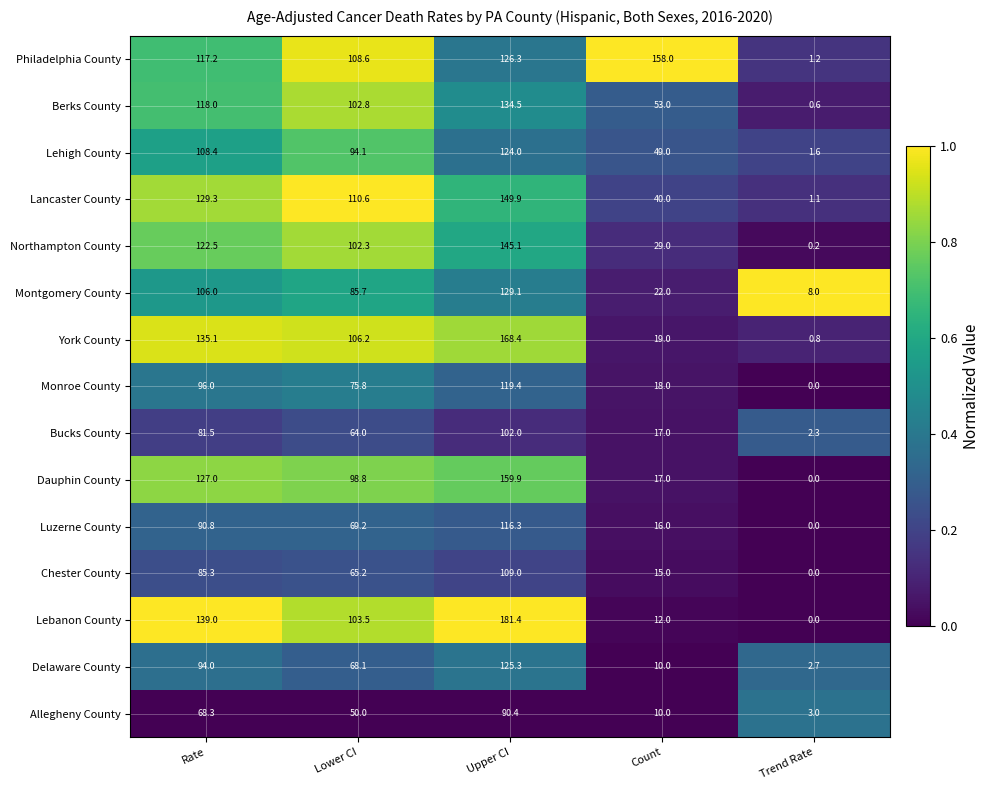

Rank the series by their maximum value, from highest to lowest.

Lebanon County, York County, Dauphin County, Philadelphia County, Lancaster County, Northampton County, Berks County, Montgomery County, Delaware County, Lehigh County, Monroe County, Luzerne County, Chester County, Bucks County, Allegheny County